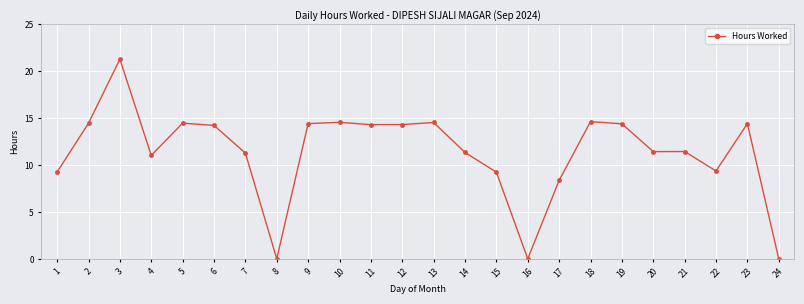

At which category does the data reach its first local peak?

3